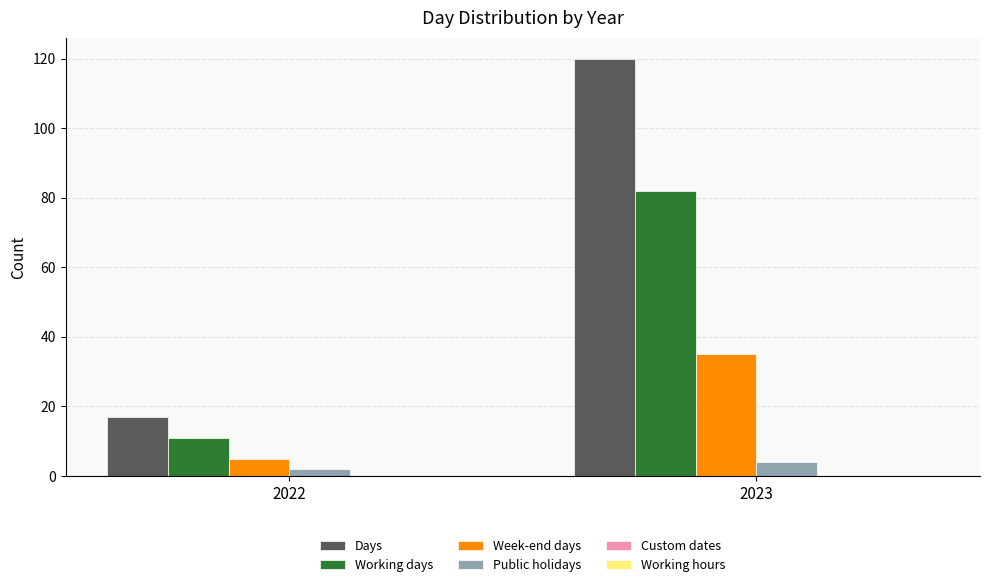

At which category does the chart reach its peak across all series?

2023